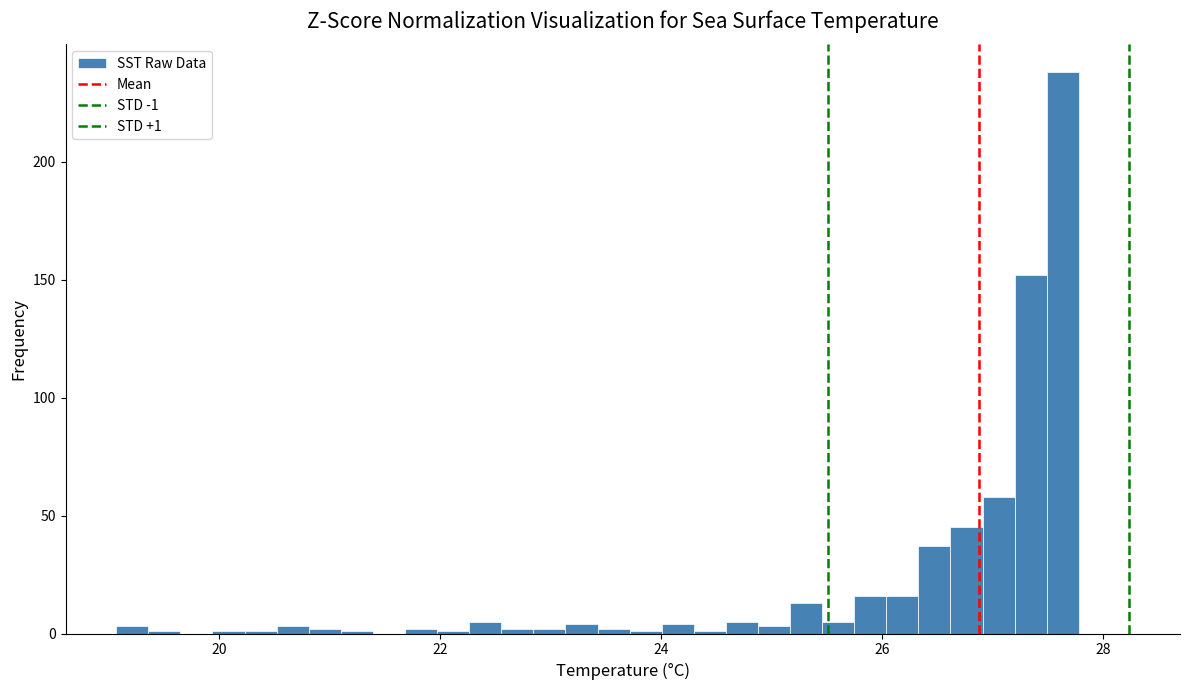

Read against the x-axis, roughly where is the centre of the tallest bar?

27.6